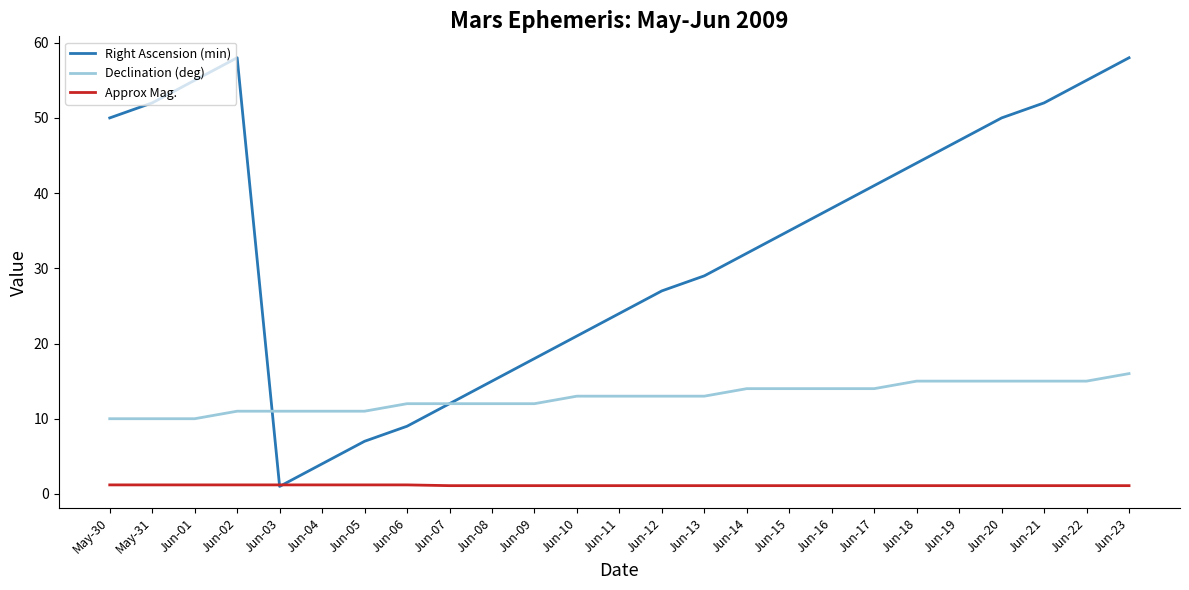

Which series has the widest spread of values?

Right Ascension (min)